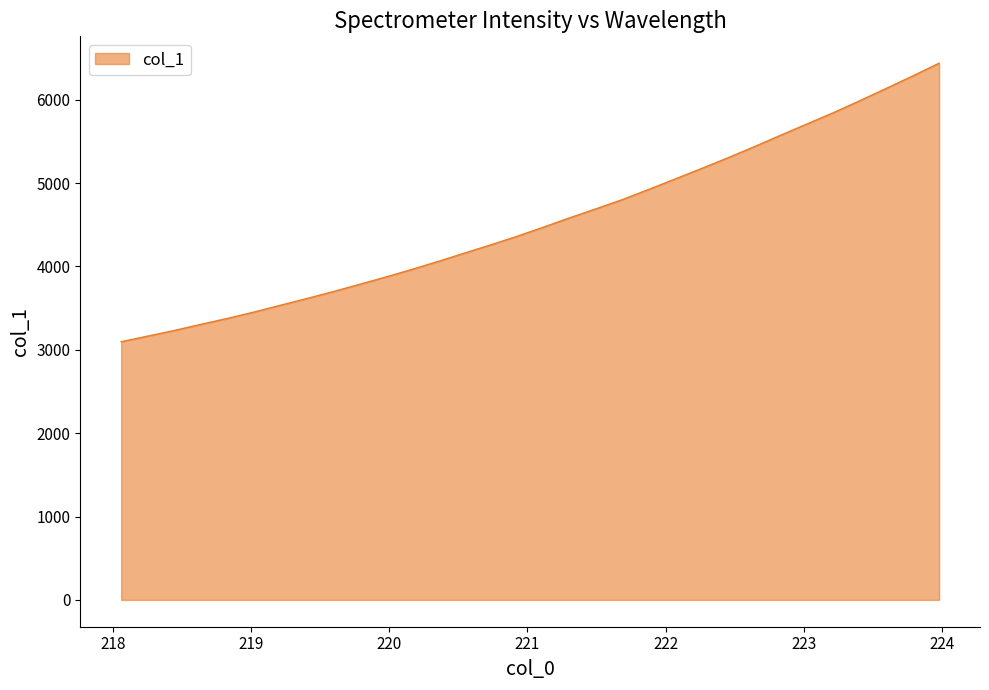

What is the smallest value displayed?

3097.5